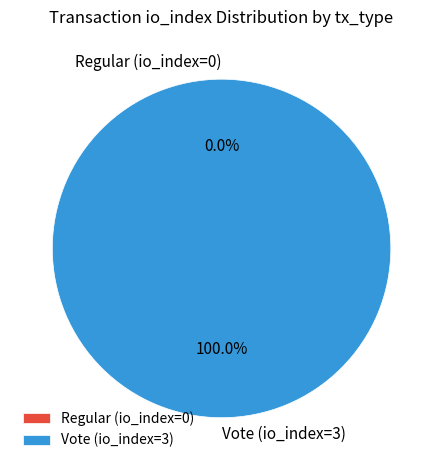

What is the change in value from Regular (io_index=0) to Vote (io_index=3)?

+3